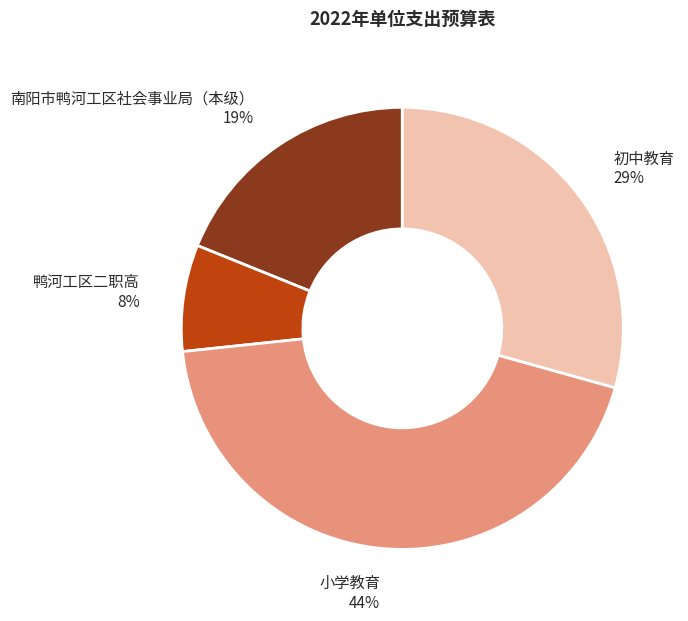

Is it true that 南阳市鸭河工区社会事业局（本级） is 19% of the pie?

True